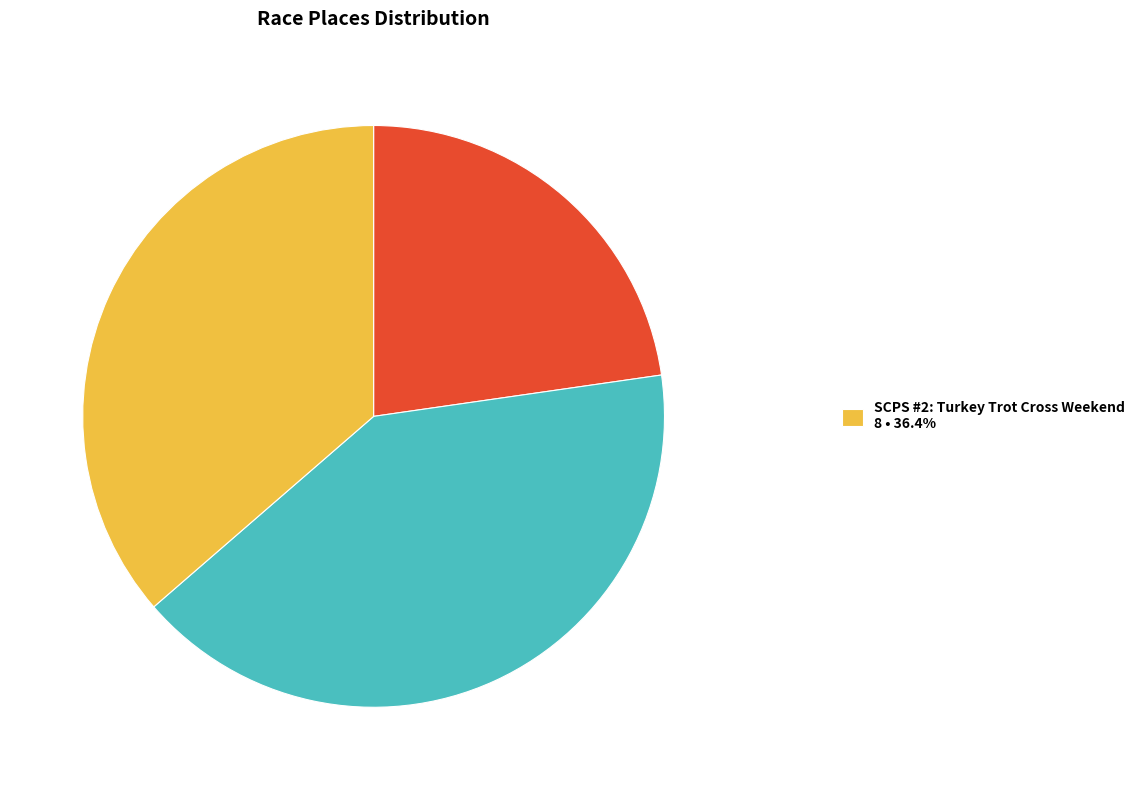

Is there a majority slice in this chart?

No